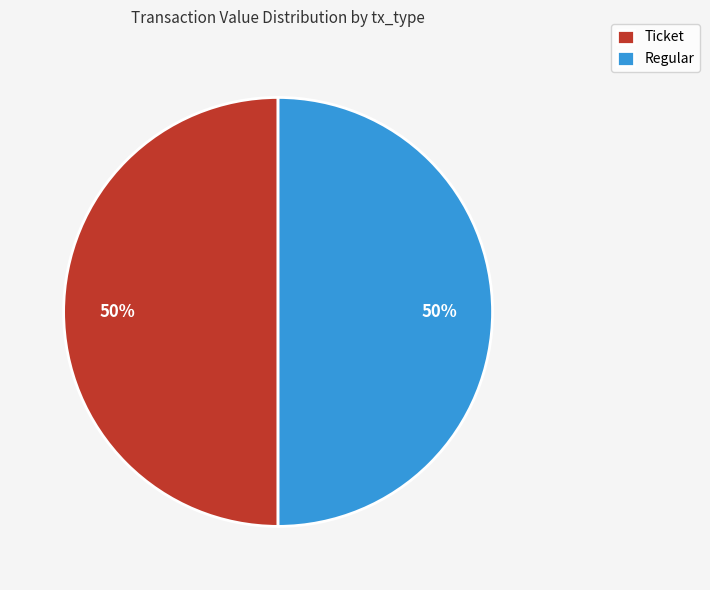

What percentage is the Ticket slice, to the nearest percent?

50%